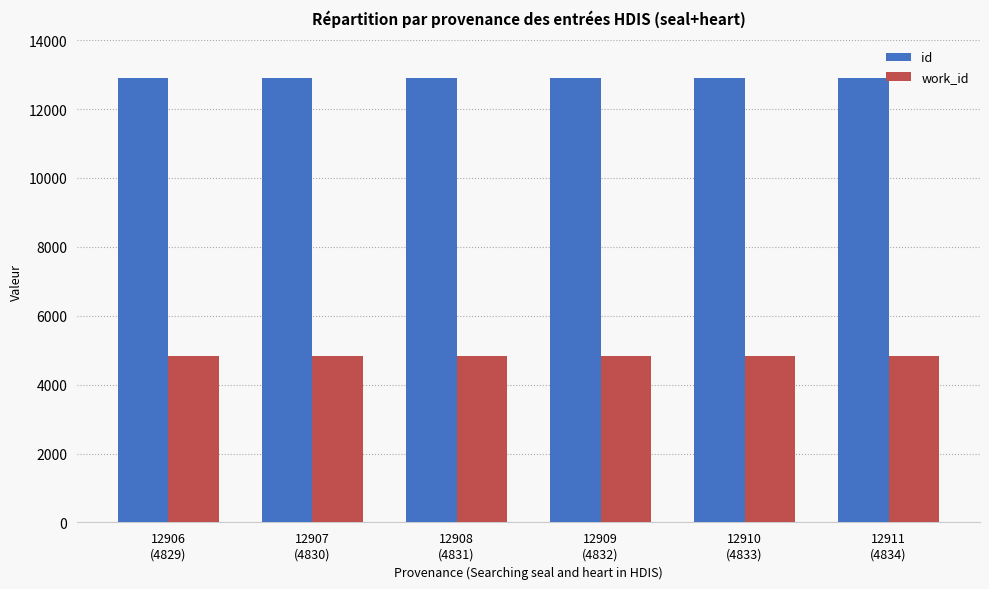

What is the sum of all work_id values?

28989